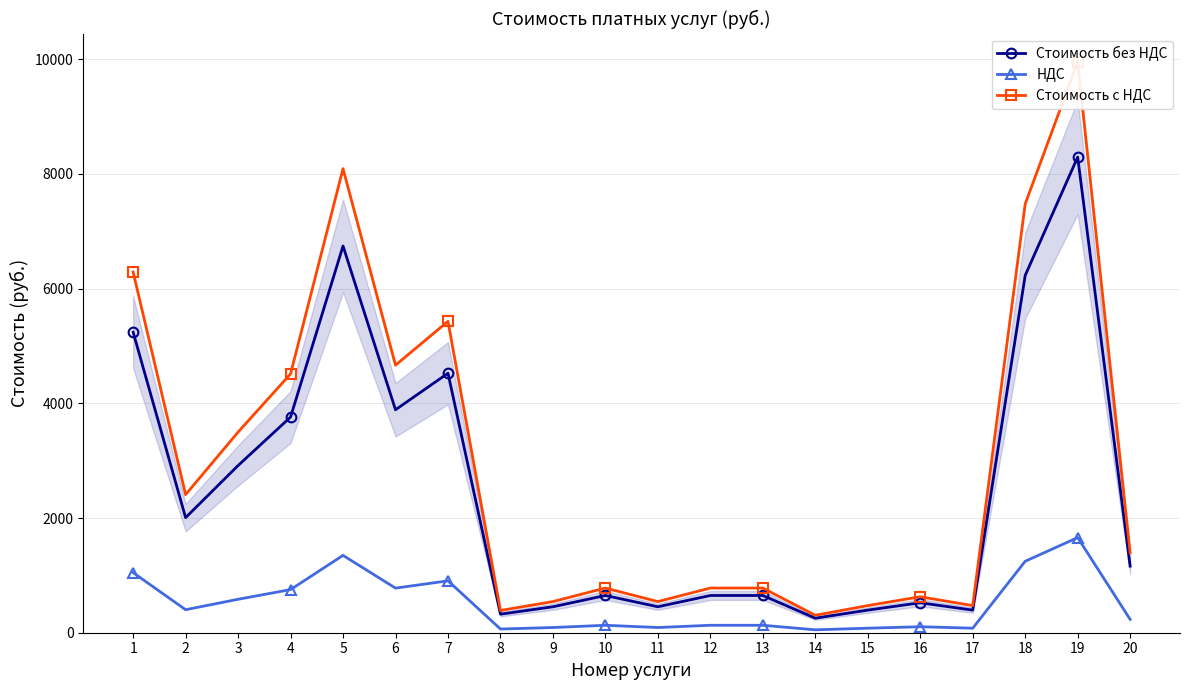

What is the value of the НДС point at the 9th from the left?

90.5